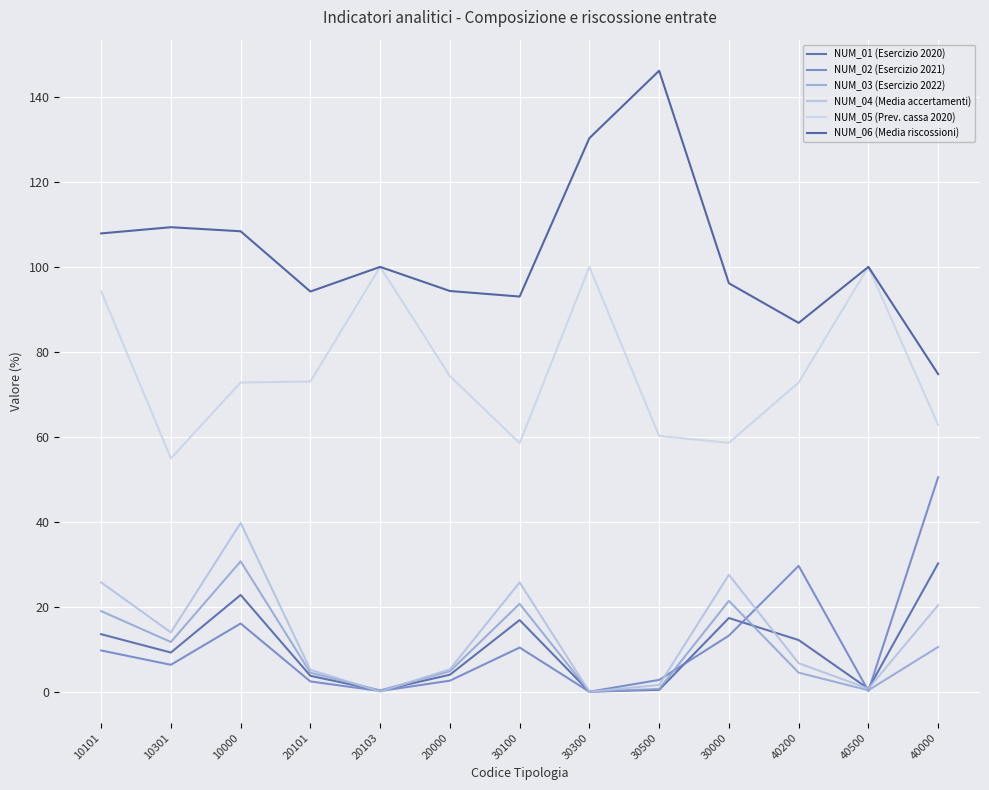

How many interior local valleys does the NUM_05 (Prev. cassa 2020) series have?

3